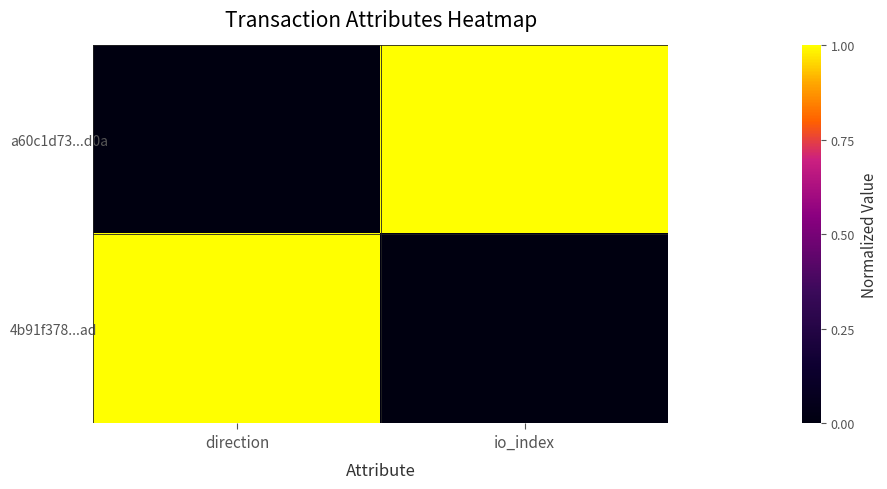

What is the total value across all series at direction?

1